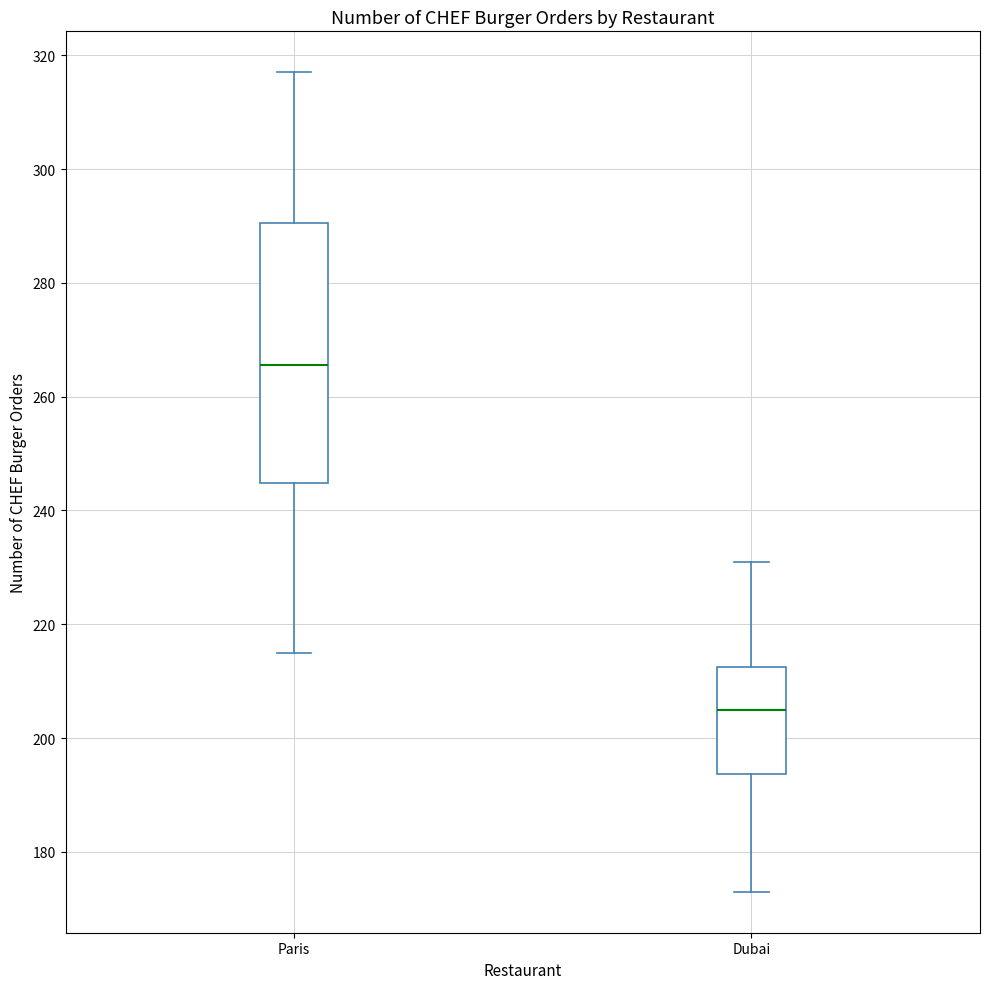

Reading left to right, read every box against the y-axis: the position of its median line, the range the box covers, and the ends of its whiskers. The values are not printed on the chart, so give them approximately, as read against the axis.

Paris: median 266, box 244 to 290, whiskers 216 to 318
Dubai: median 206, box 194 to 212, whiskers 174 to 232